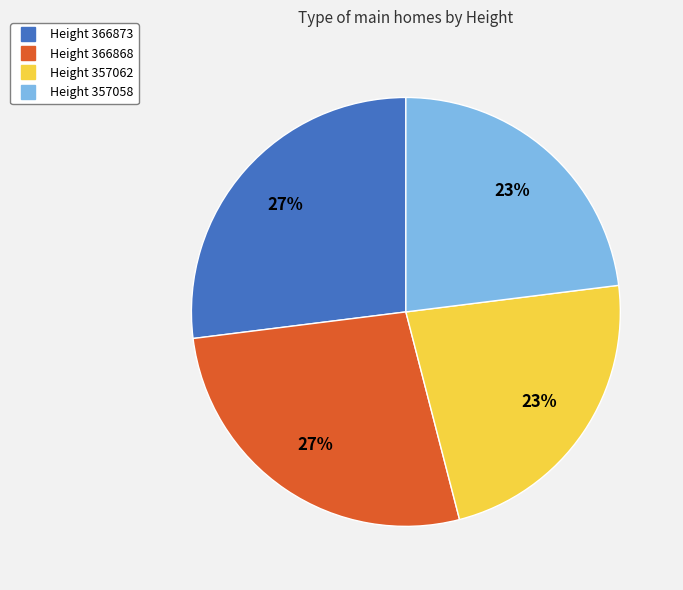

Is there a majority slice in this chart?

No